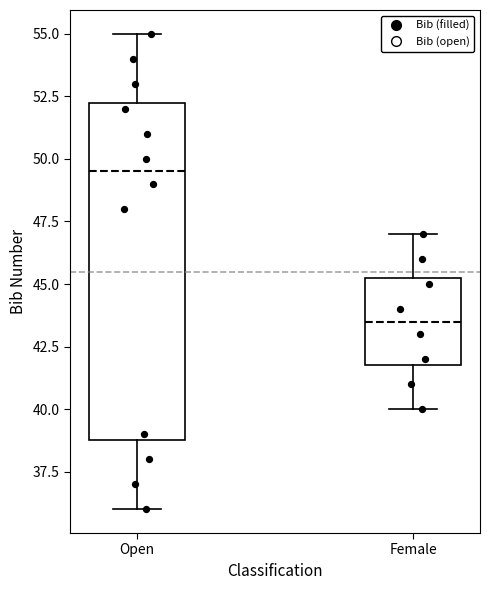

Where is the lower edge of the box for Open on the y-axis? The values are not printed on the chart, so give them approximately, as read against the axis.

39.0